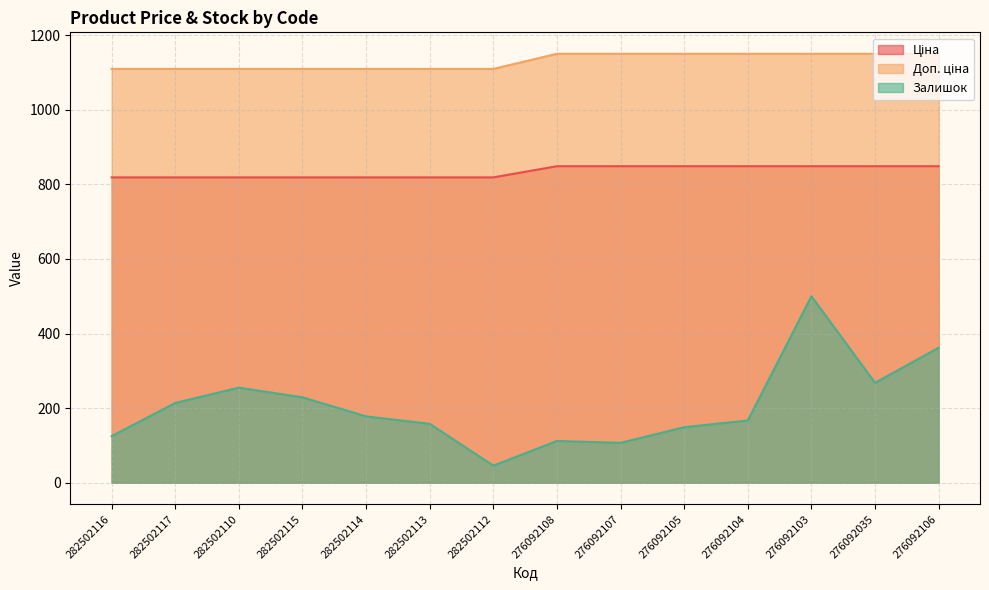

Is it true that Залишок equals 125.0 at 282502116?

True